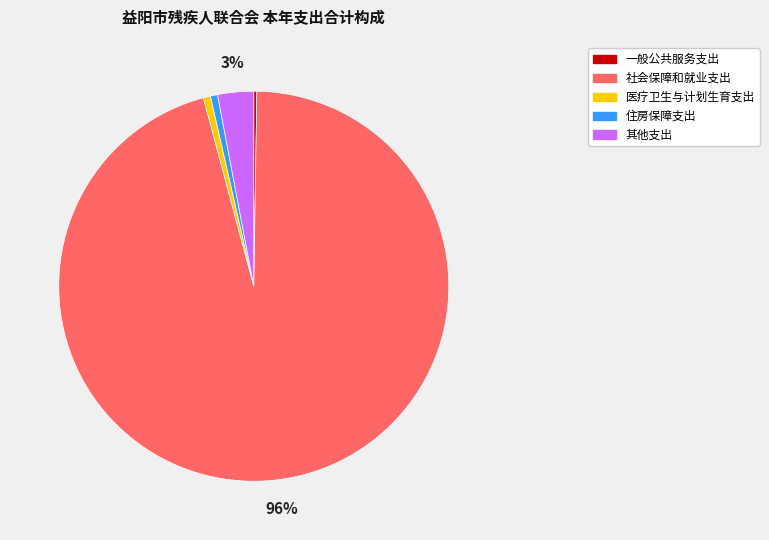

To the nearest percent, what percentage of the pie is 其他支出?

3%